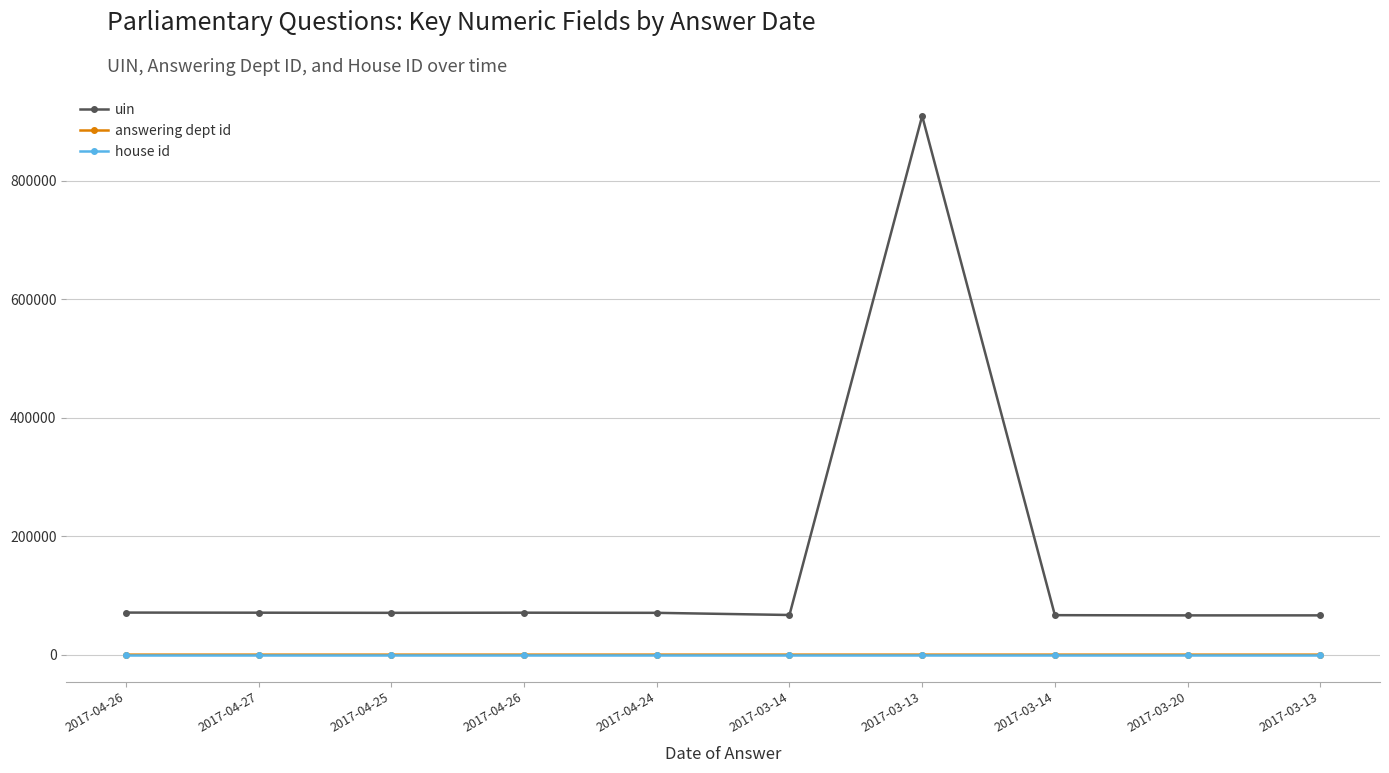

How many series are shown in this chart?

3